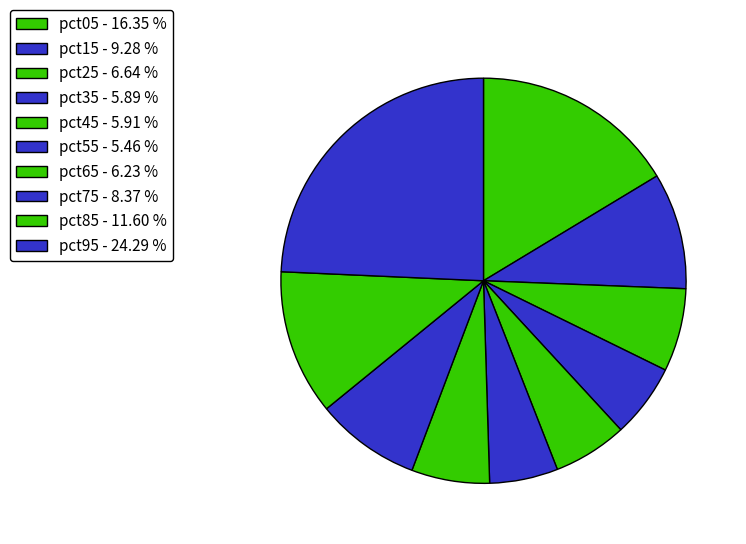

Which category has the smallest portion of the pie?

pct55